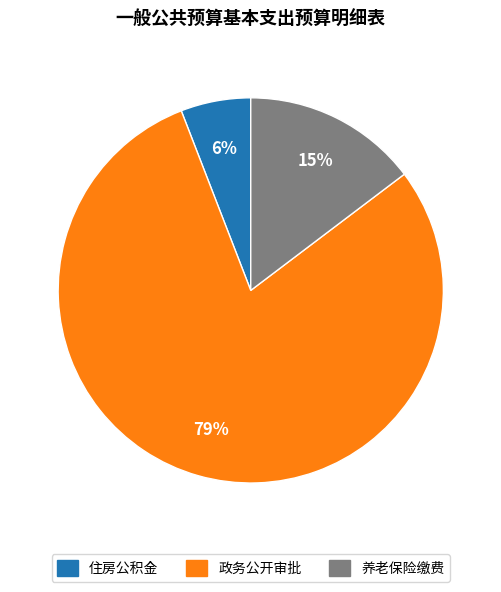

To the nearest percent, what is the average slice percentage?

33%